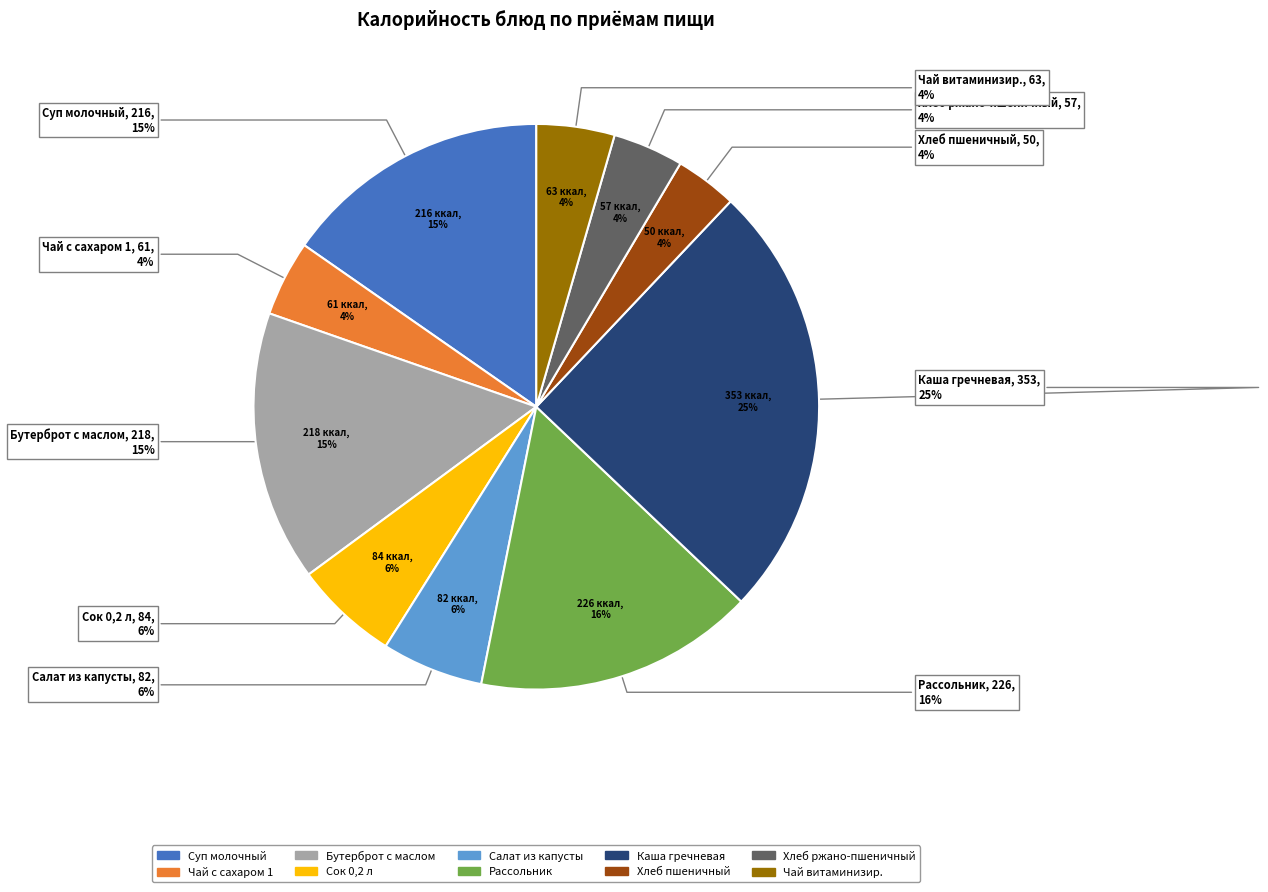

Which category has the smallest portion of the pie?

Хлеб пшеничный